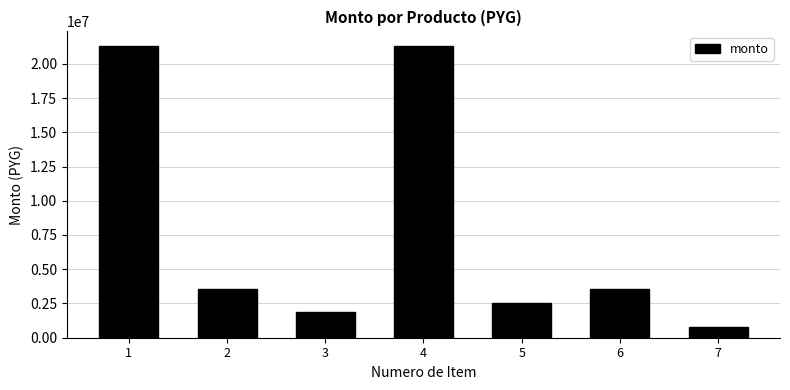

What is the sum of the values at 3 and 4?

23181000